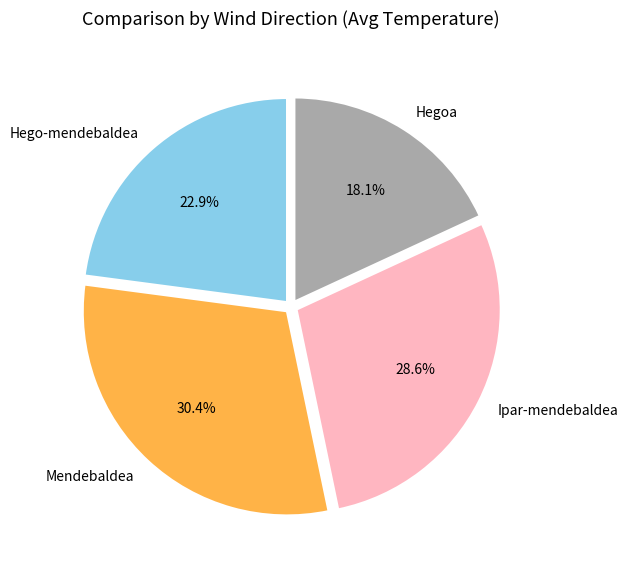

Which slice is the smallest?

Hegoa